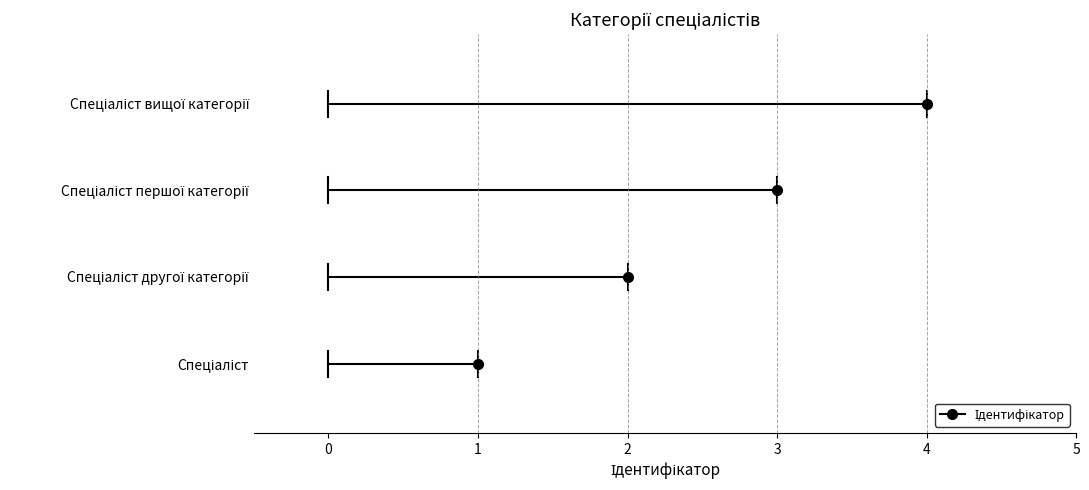

At which label is the value closest to 2?

Спеціаліст другої категорії